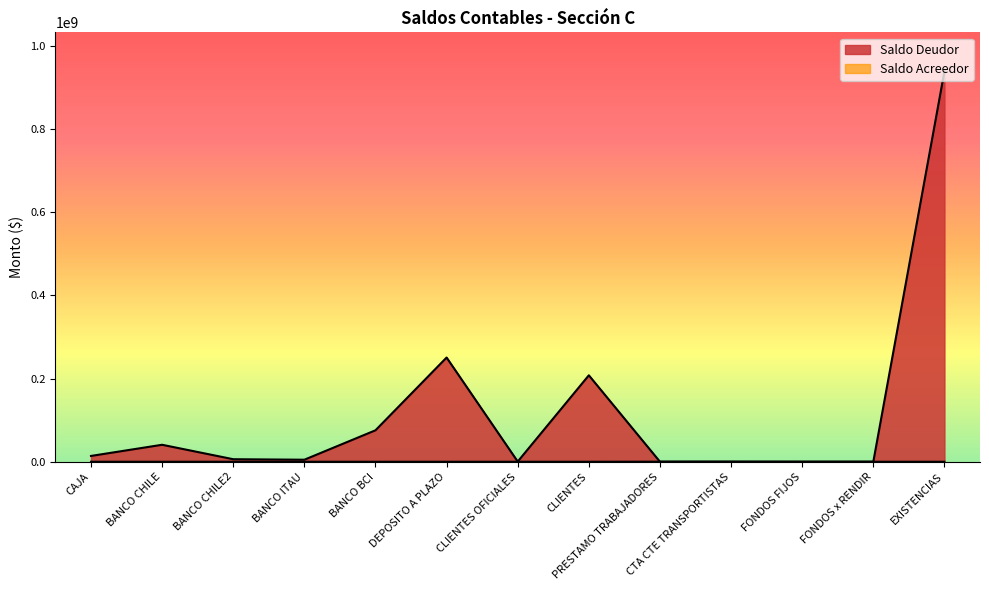

Reading left to right, transcribe all the data shown in this chart.

Saldo Deudor: 13928990	40761642	6060709	4840283	75558943	250418444	418583	207719746	10449	245293	100000	100000	938140054
Saldo Acreedor: 0	0	0	0	0	0	0	0	180000	0	0	0	0